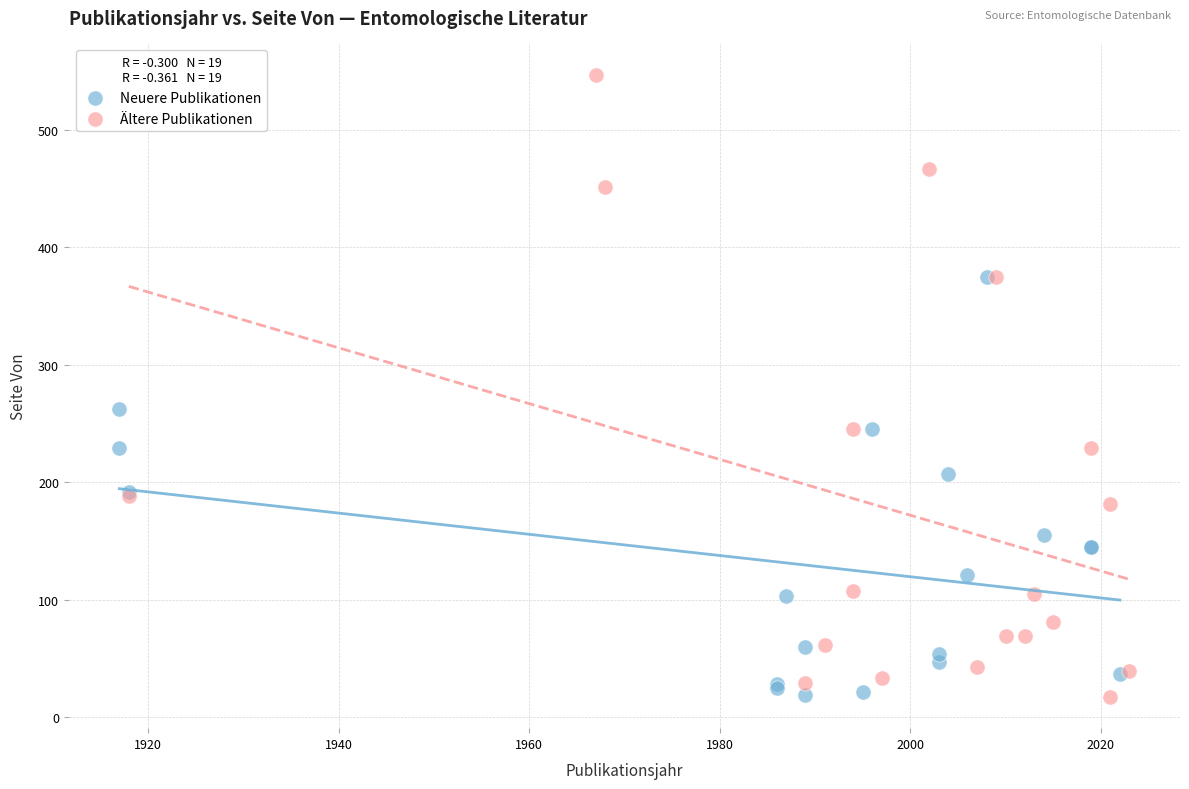

Which series has the largest Y range (max minus min)?

Ältere Publikationen